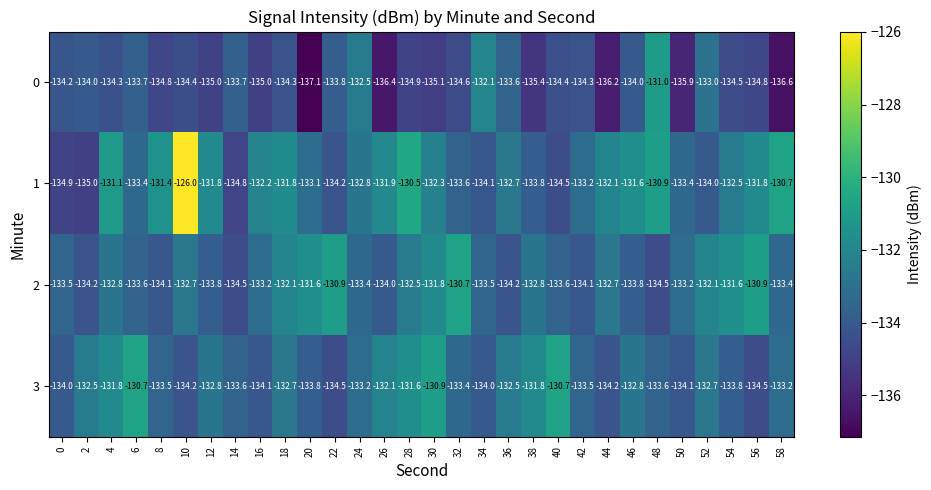

At which label is 1 closest to -130?

28